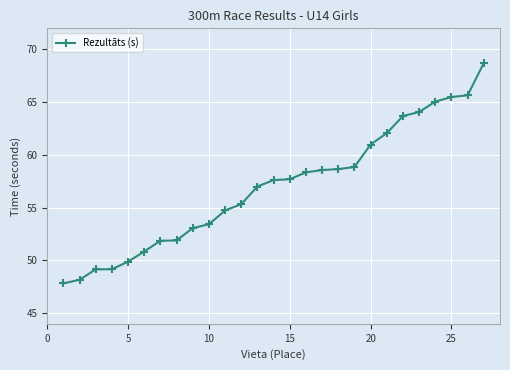

What is the value of the 4th point from the left?

49.2